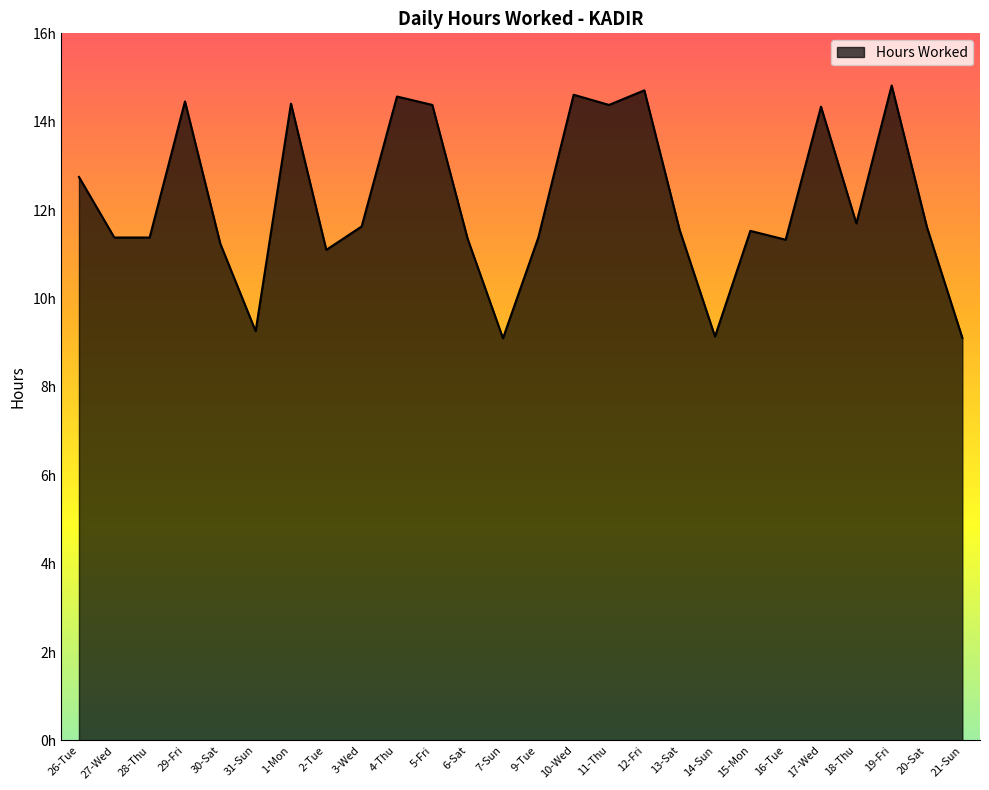

Is it true that the value at 29-Fri is 21.8?

False